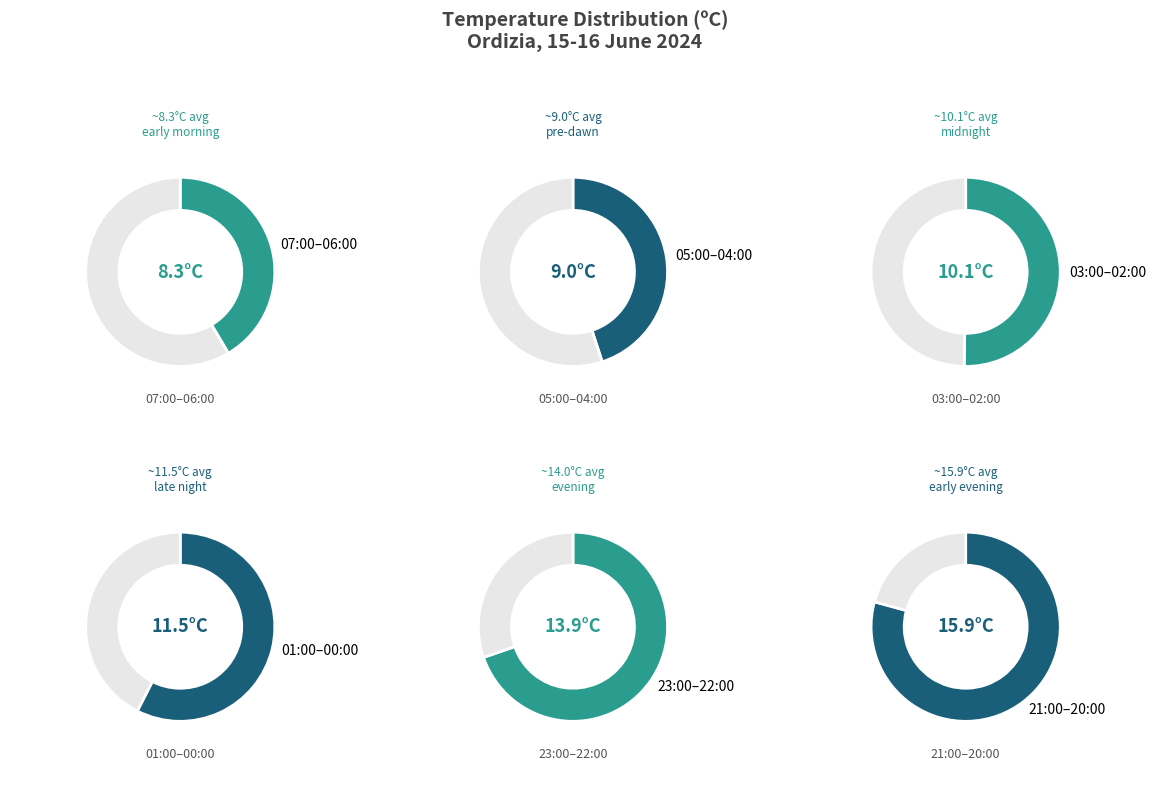

Is it true that 04:00 is 1% of the pie?

False